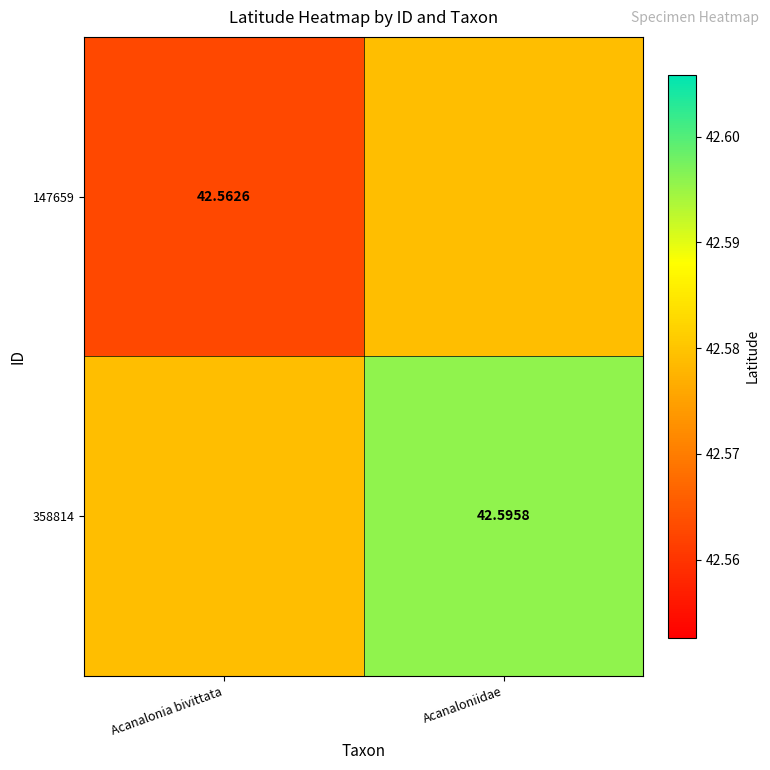

Which has a higher value, Acanaloniidae or Acanalonia bivittata?

Acanaloniidae